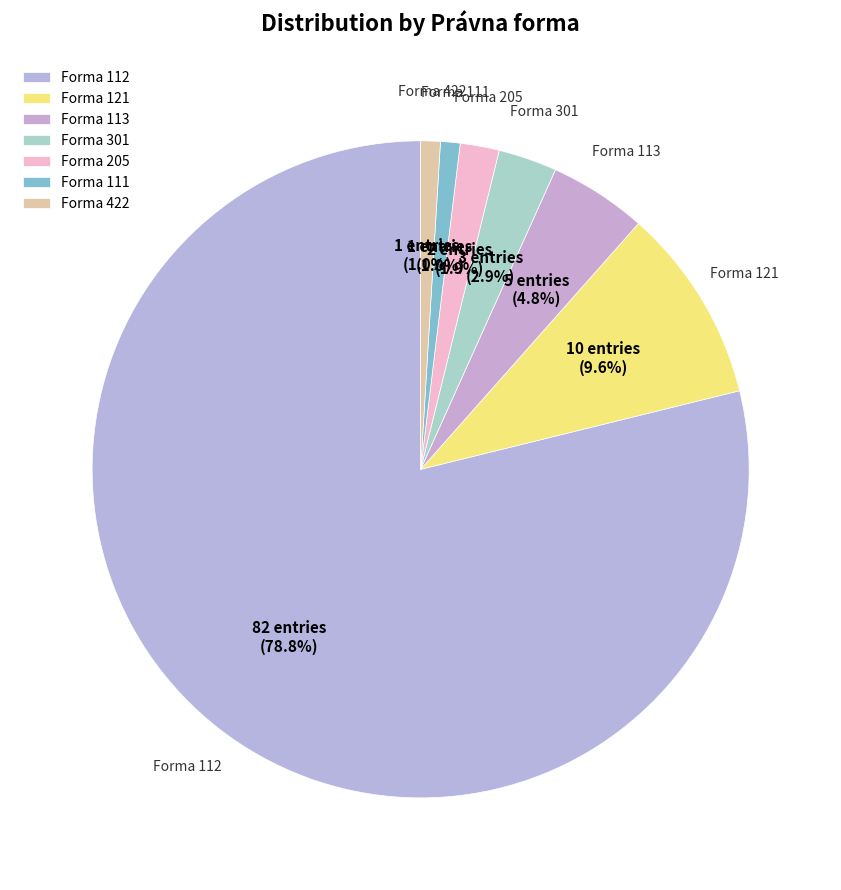

Combined, what portion of the pie is Forma 205 and Forma 121?

11.5%